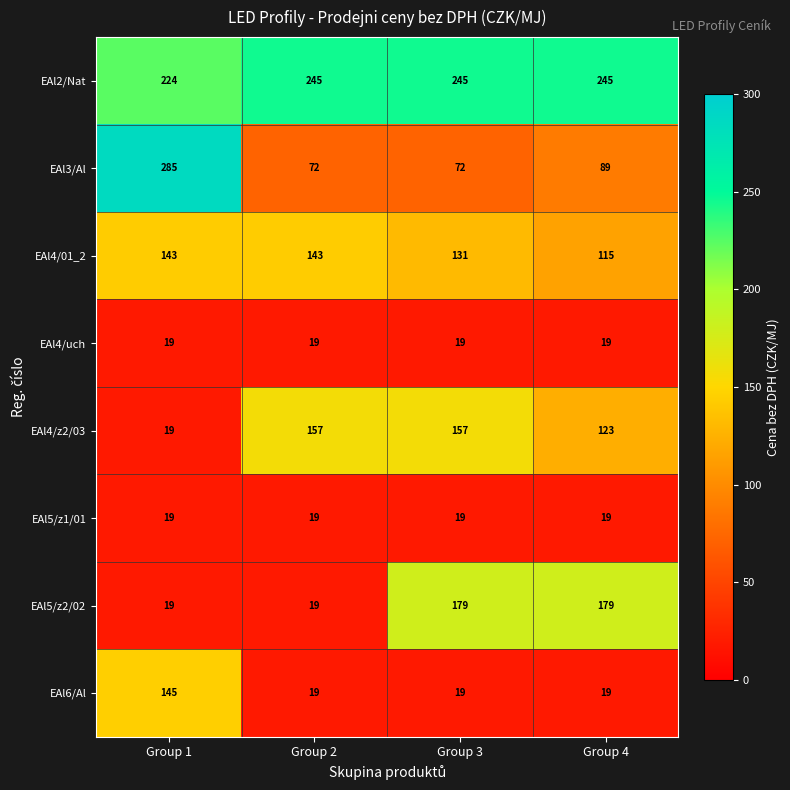

What is the approximate value of EAl5/z1/01 at Group 2?

19